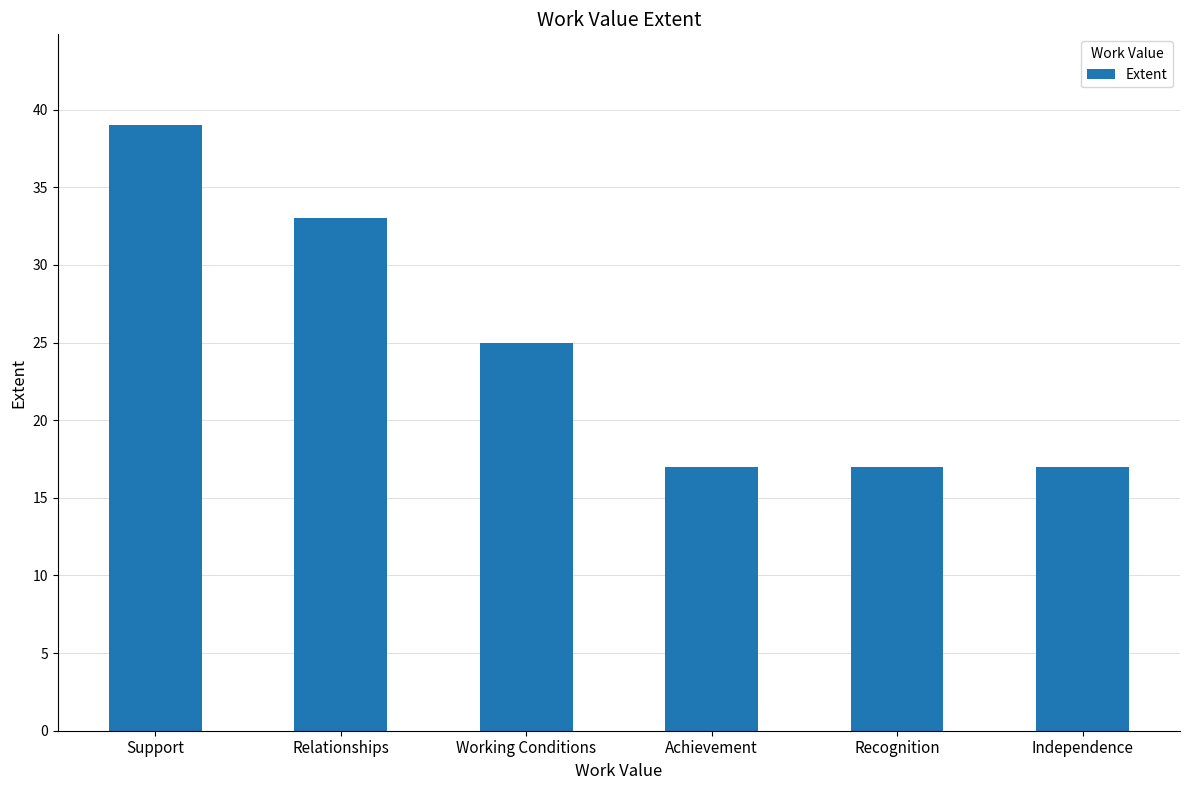

Read the value at Independence.

17